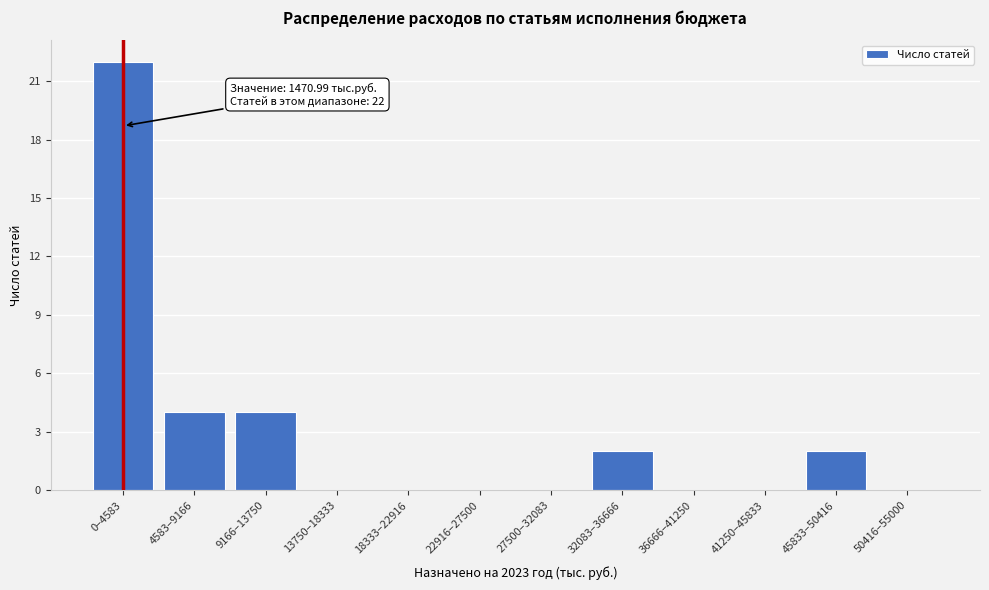

Reading left to right, list all the values displayed in this chart.

0–4583=22	4583–9166=4	9166–13750=4	13750–18333=0	18333–22916=0	22916–27500=0	27500–32083=0	32083–36666=2	36666–41250=0	41250–45833=0	45833–50416=2	50416–55000=0